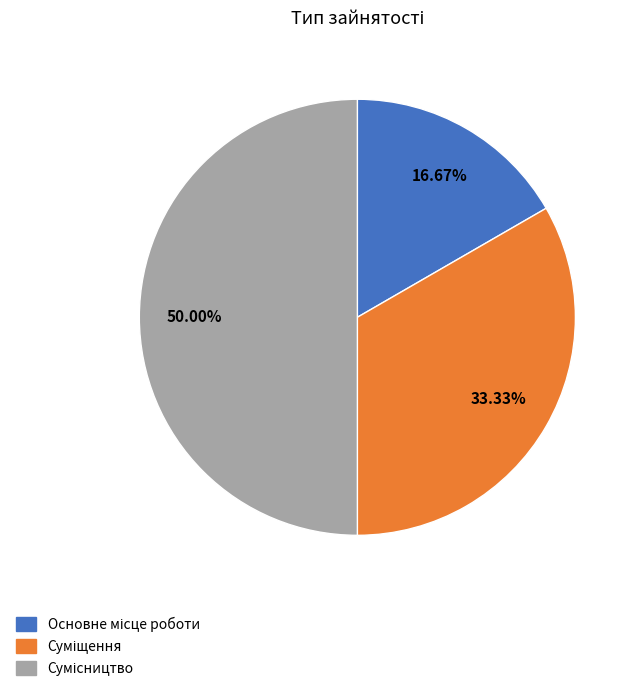

How many slices are in this pie chart?

3